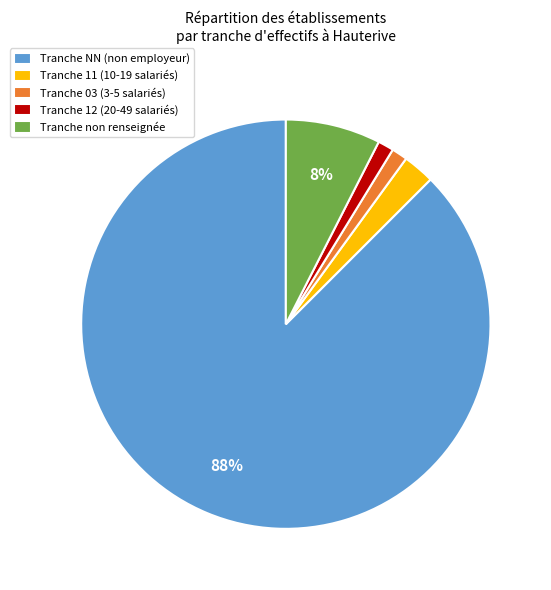

To the nearest percent, what is the average slice percentage?

20%